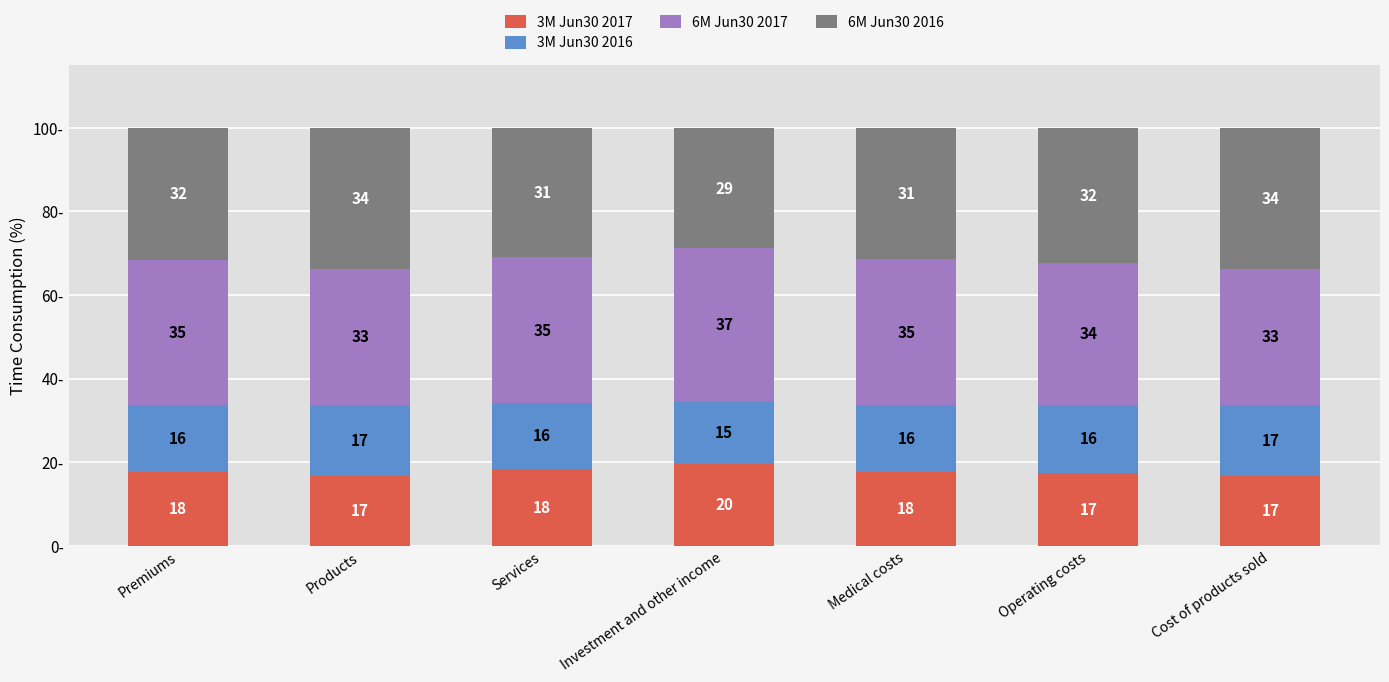

How many bars are there in total?

7